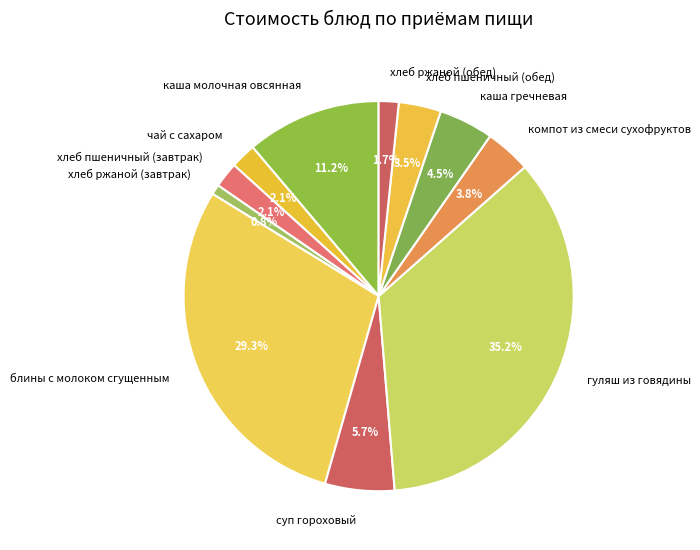

What is the ratio of the value at чай с сахаром to the value at хлеб ржаной (завтрак)?

2.6